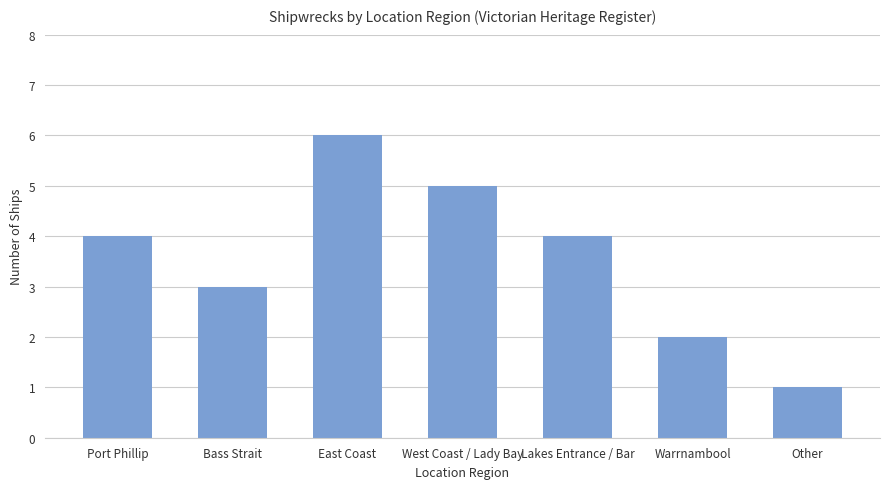

Does the chart contain stacked bars?

No